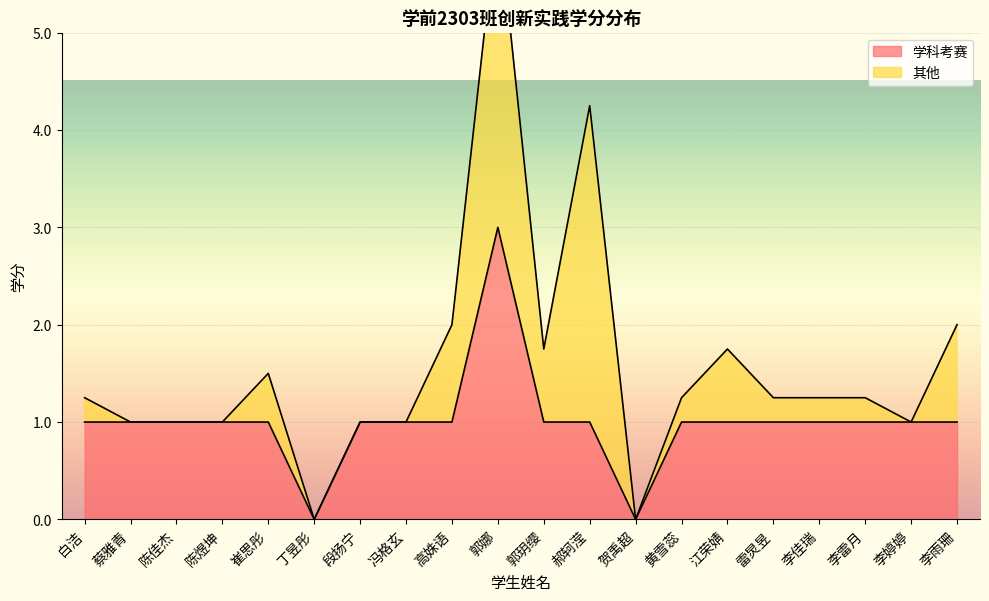

What is the ratio of the value at 蔡雅青 to the value at 郭玥缨?

1.0